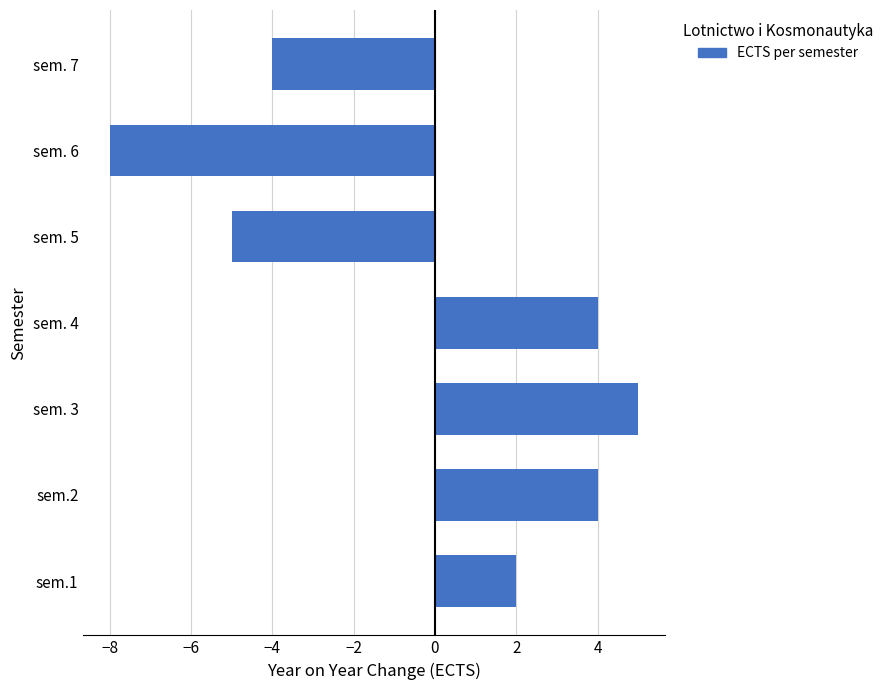

True or false: the data shows -2 at sem. 6.

False